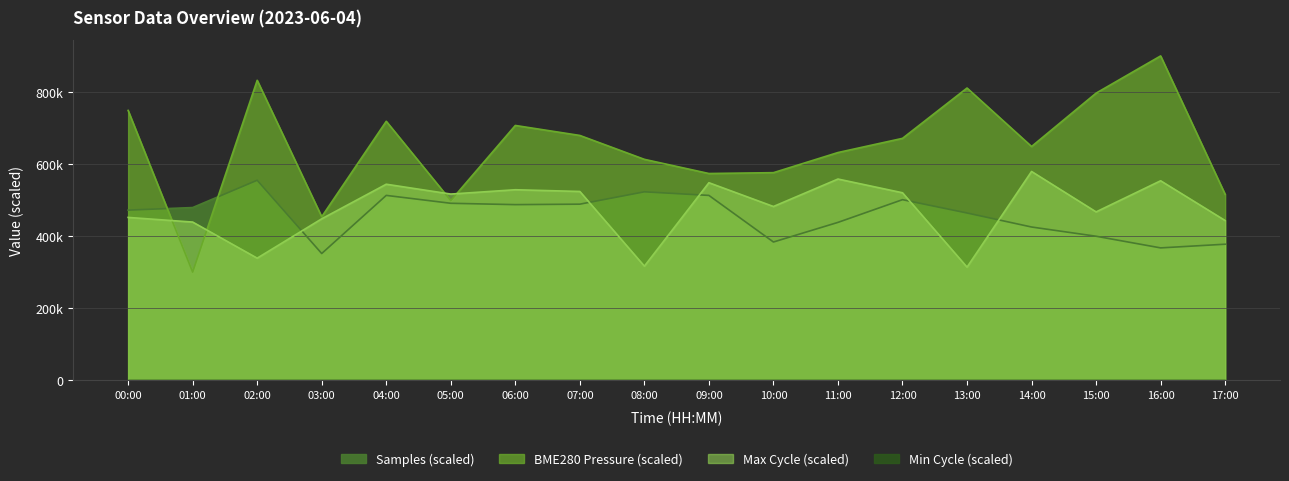

Is the value of Samples at 08:00 greater than the value of Max_cycle at 11:00?

No